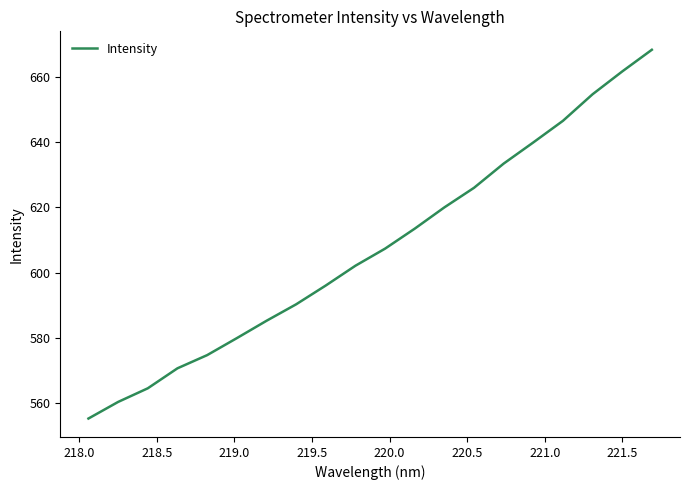

What is the smallest value displayed?

555.3